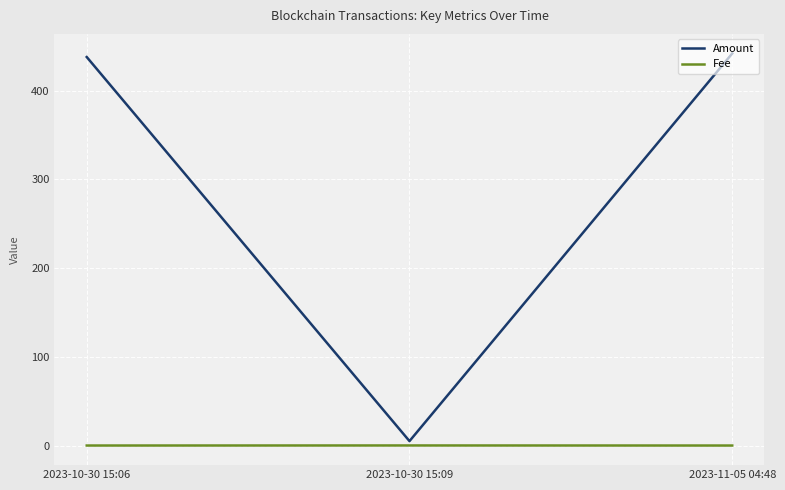

List the series in order of their peak value, lowest first.

Fee, Amount